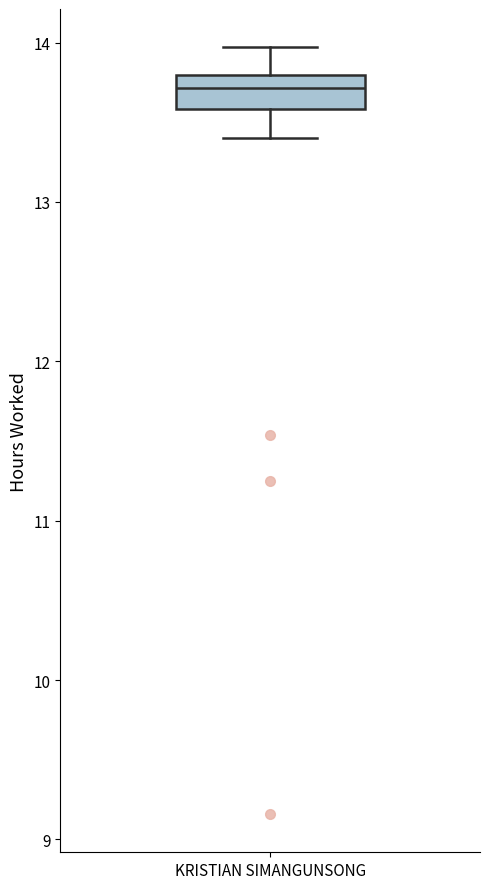

Read this box plot against the y-axis: the position of the median line, the range covered by the box, and the ends of both whiskers. The values are not printed on the chart, so give them approximately, as read against the axis.

median 13.7, box 13.6 to 13.8, whiskers 13.4 to 14.0